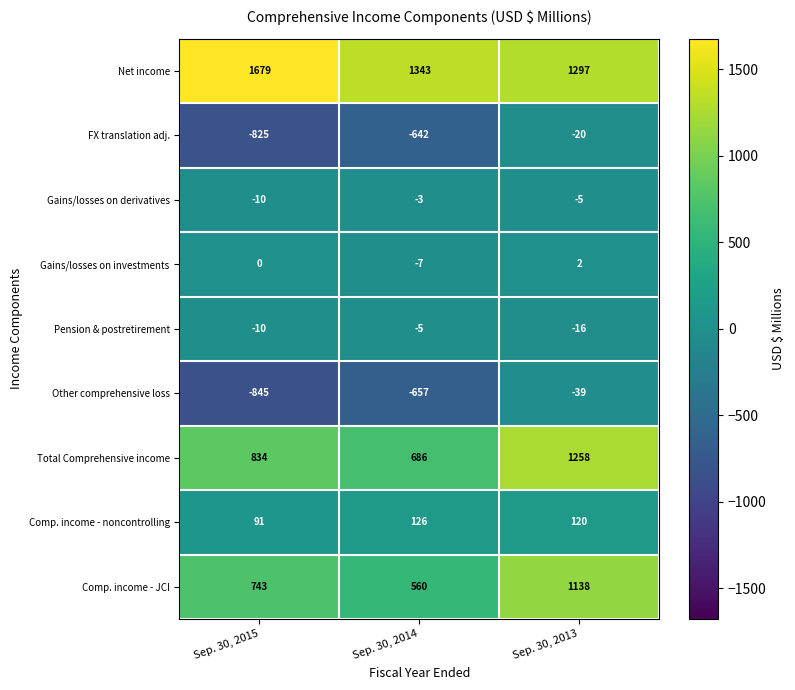

The value of FX translation adj. at Sep. 30, 2013 is -20. True or false?

True